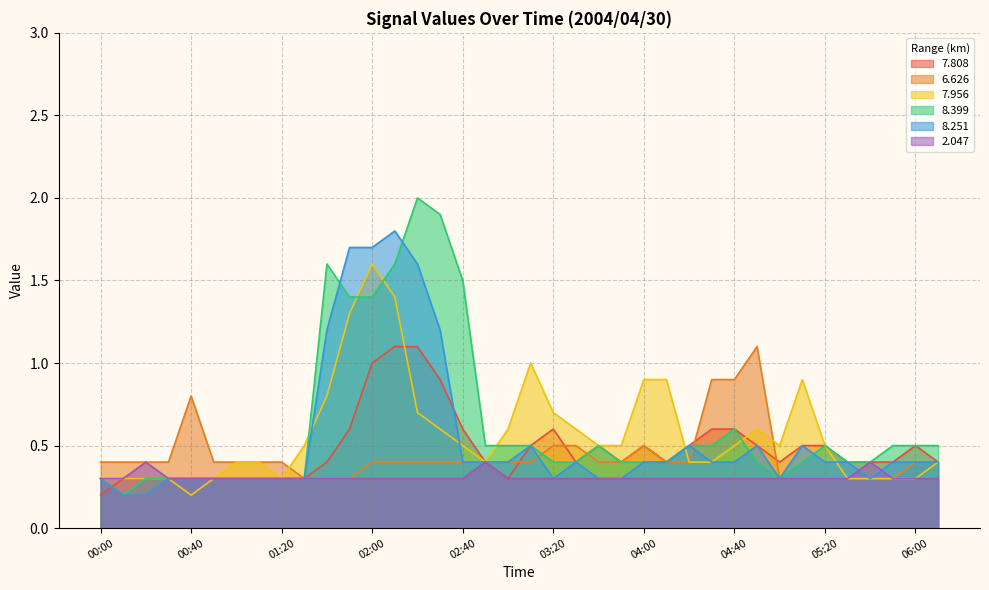

What is the approximate value of   8.251 at 01:20?

0.3